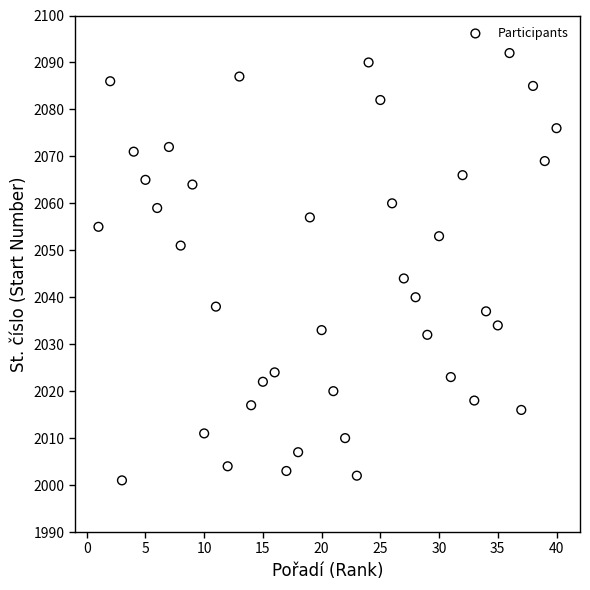

What is the range of Y values (max minus min)?

91